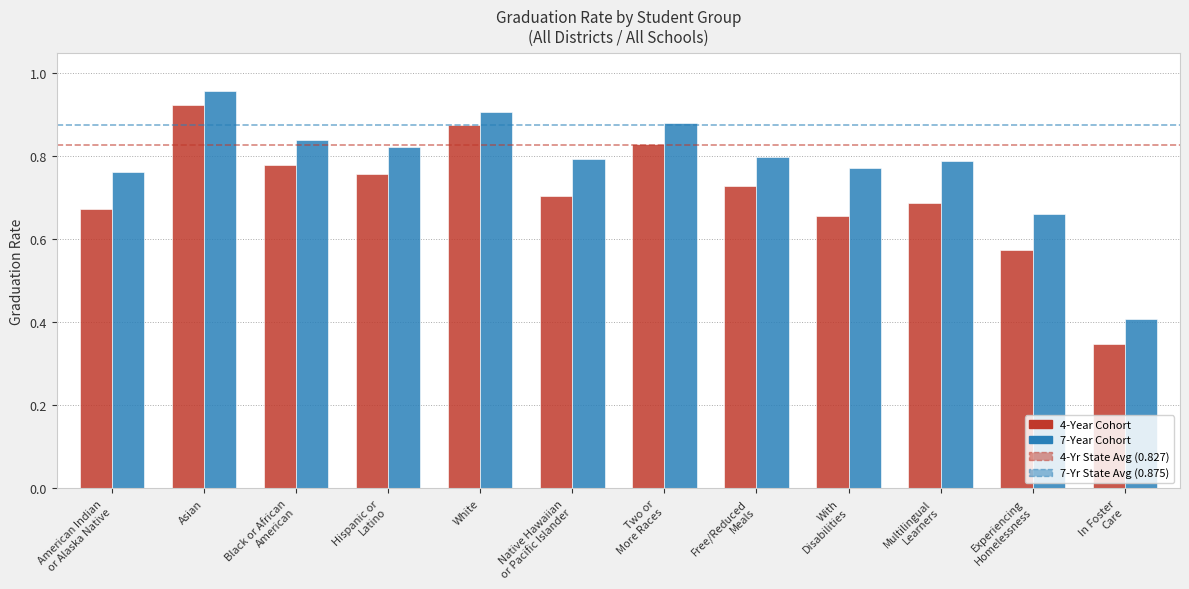

Count the 4-Year Cohort values in the range 0 to 1.

12